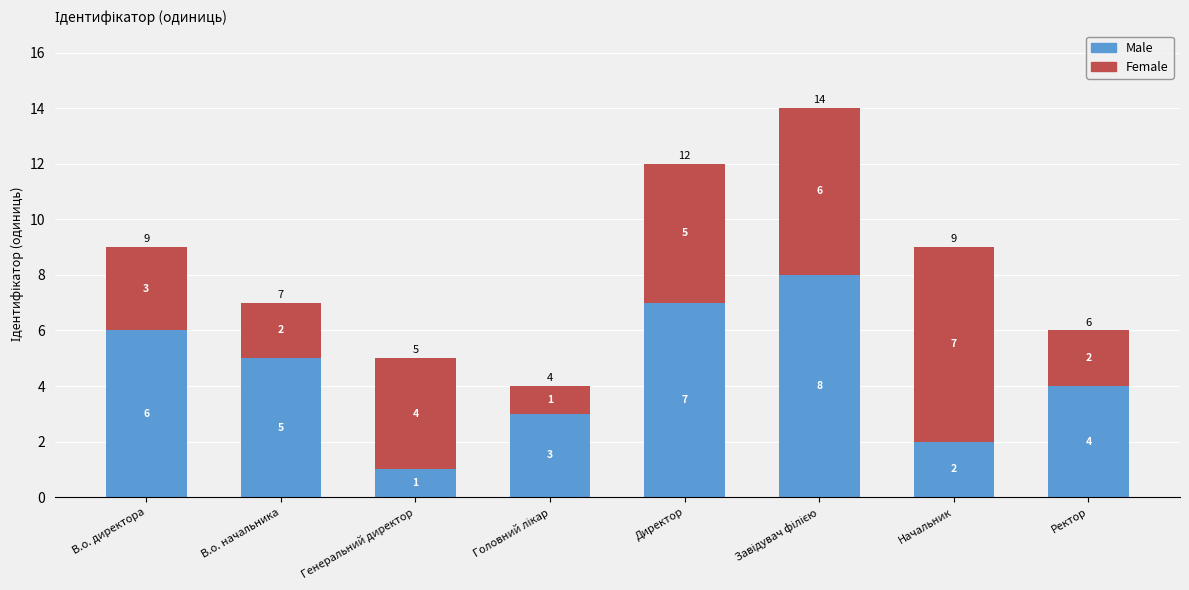

At which label does Male reach its minimum?

Генеральний директор